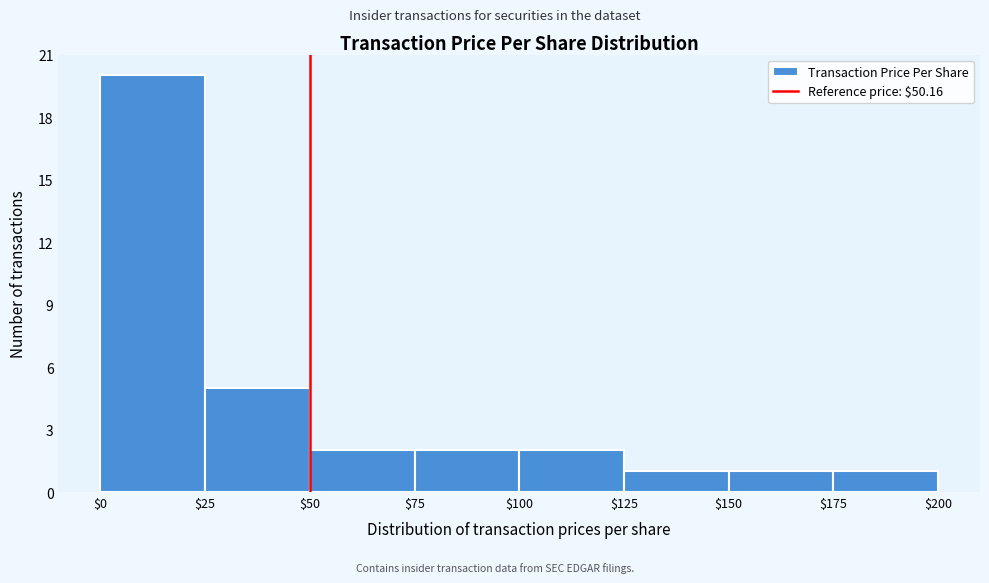

Reading left to right, transcribe this chart: for each bar, give the range it covers on the x-axis and its height. The values are not printed on the chart, so give them approximately, as read against the axis.

$0 to $25: 20
$25 to $50: 5
$50 to $75: 2
$75 to $100: 2
$100 to $125: 2
$125 to $150: 1
$150 to $175: 1
$175 to $200: 1